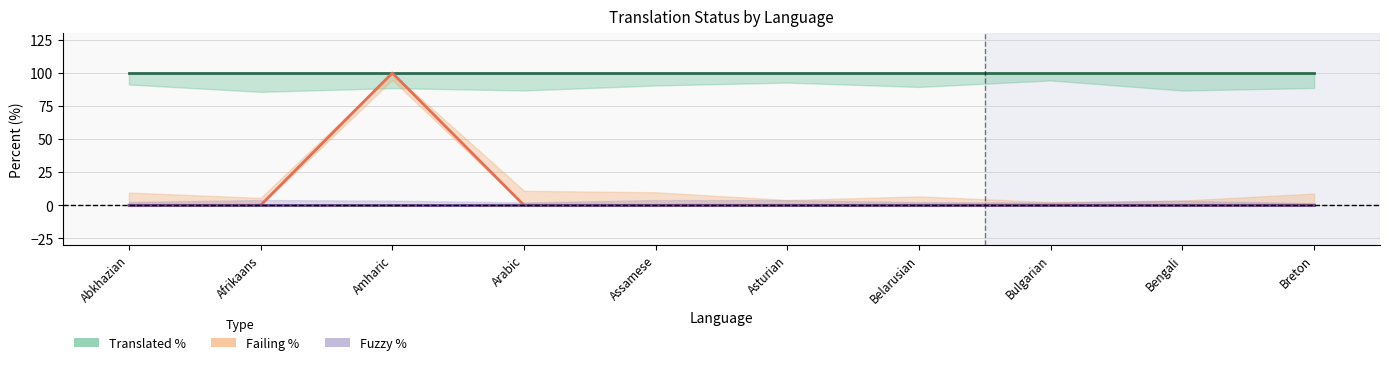

What is the total value across all series at Bulgarian?

100